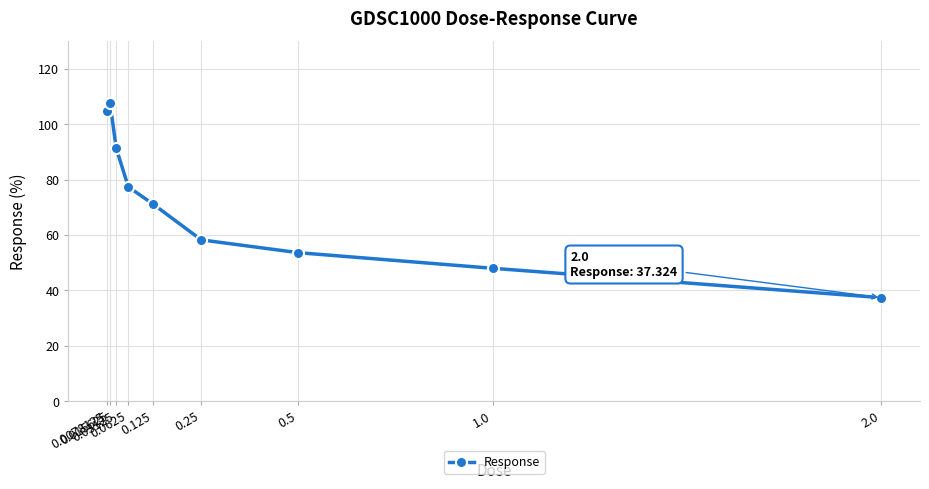

What is the ratio of the value at 0.5 to the value at 0.03125?

0.6